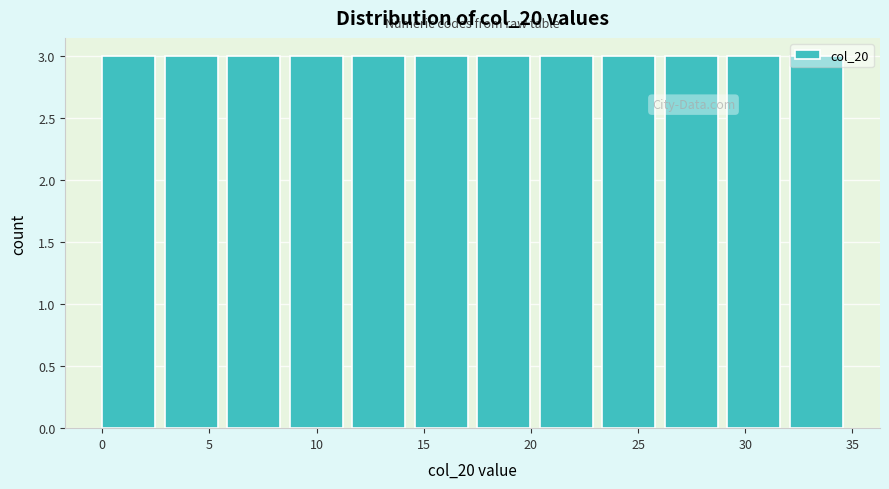

How tall is the bar that spans 14.5 to 17.5 on the x-axis? Neither the bar edges nor the heights are printed on the chart, so give them approximately, as read against the axes.

3